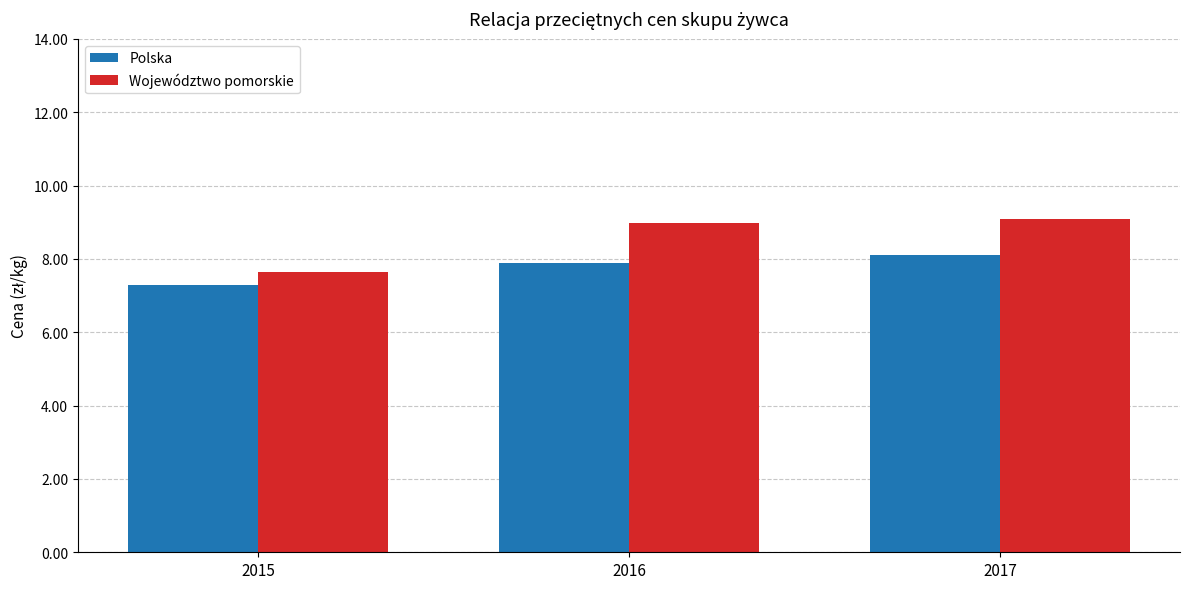

The Polska series shows 10.6 at 2017. True or false?

False